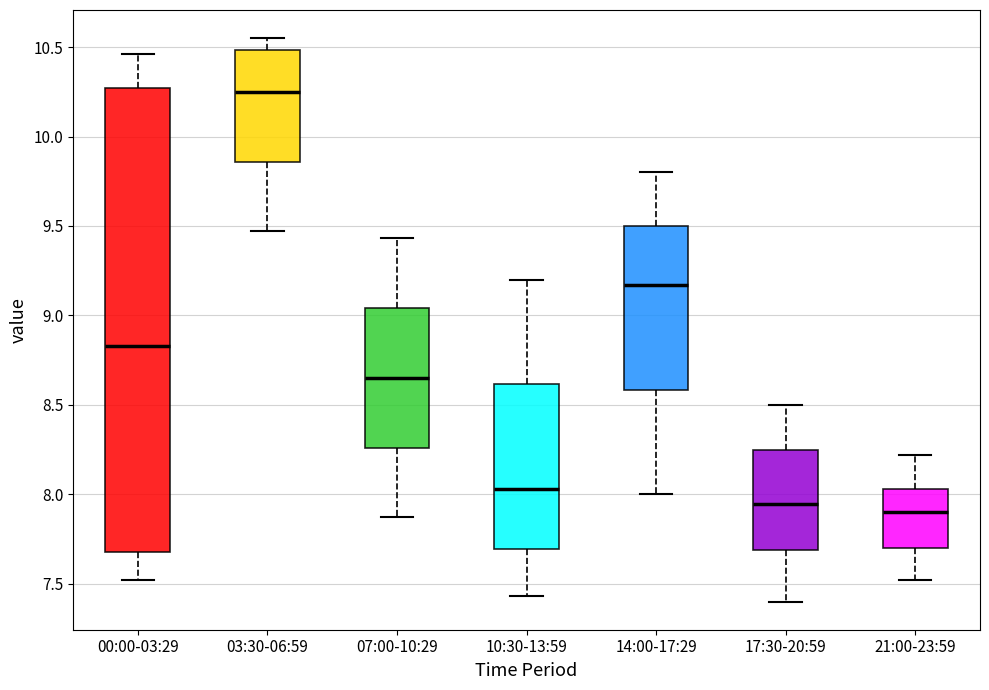

Where does the upper whisker of the box for 21:00-23:59 end on the y-axis? The values are not printed on the chart, so give them approximately, as read against the axis.

8.20